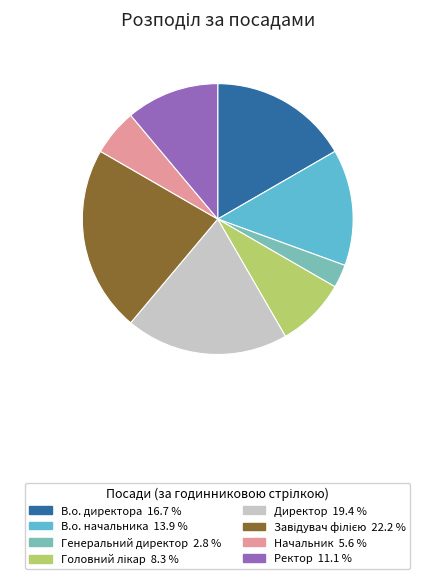

Do В.о. директора and В.о. начальника together represent more than half of the pie?

No